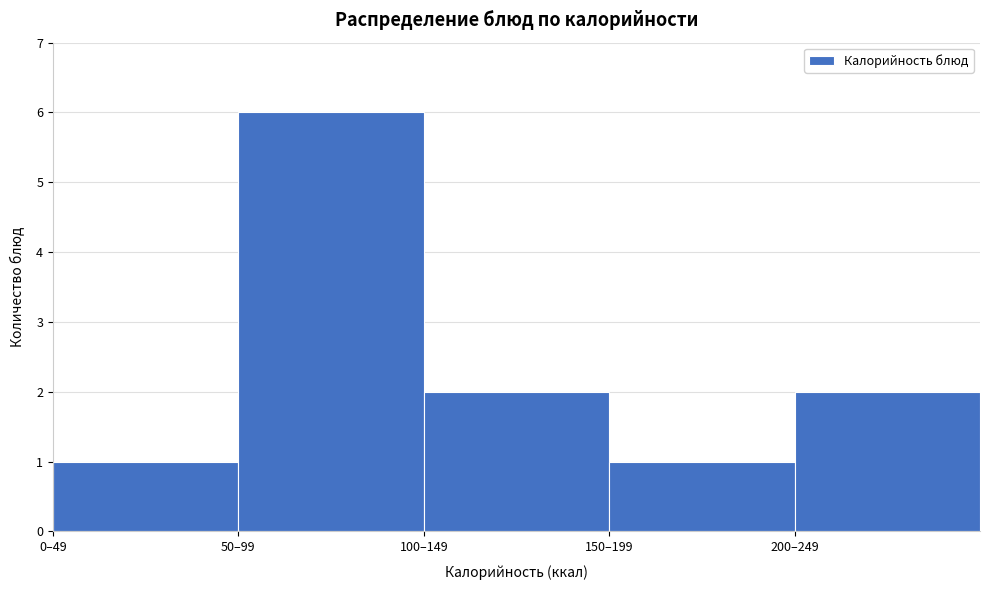

Reading left to right, list all the values displayed in this chart.

1	6	2	1	2